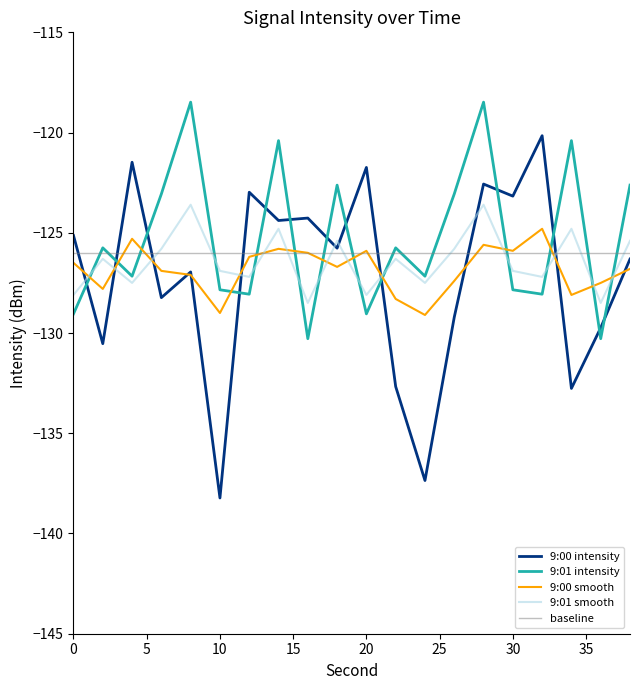

What is the lowest value of the baseline series?

-126.0